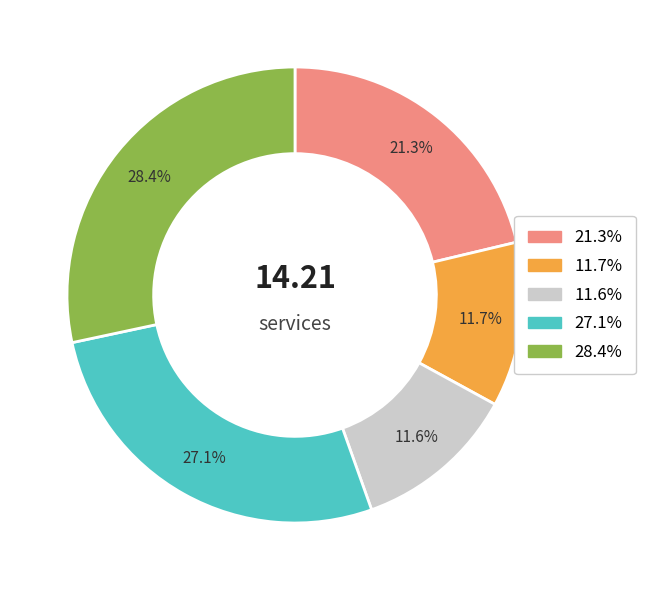

What is the ratio of the value at 11.7% to the value at 11.6%?

1.0